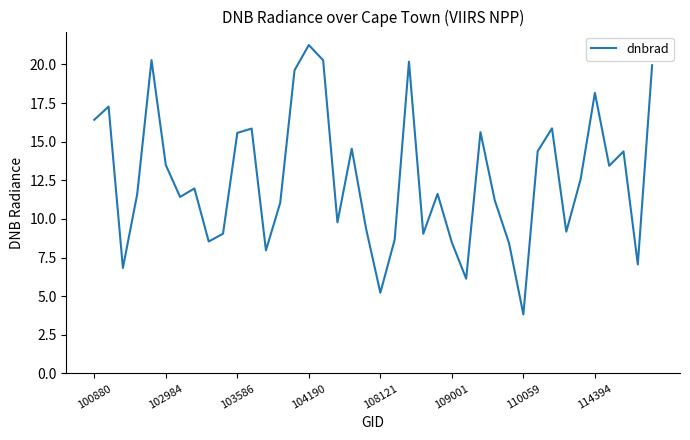

What is the difference between the maximum and minimum values?

17.4